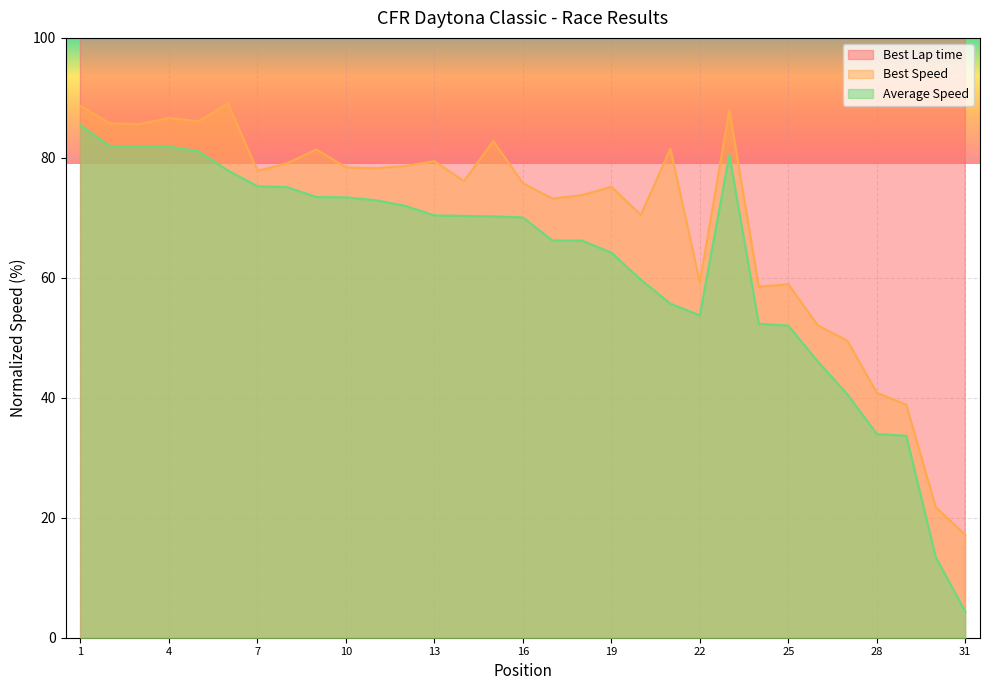

What is the difference between the Best Lap time values at 9 and 22?

32.1